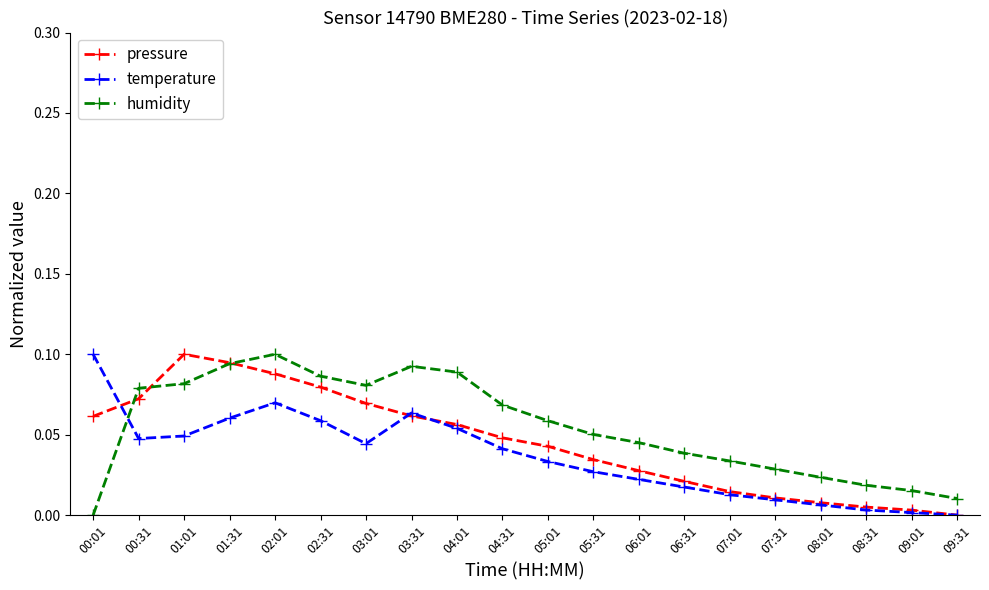

True or false: pressure has more than 0 interior local peaks.

True